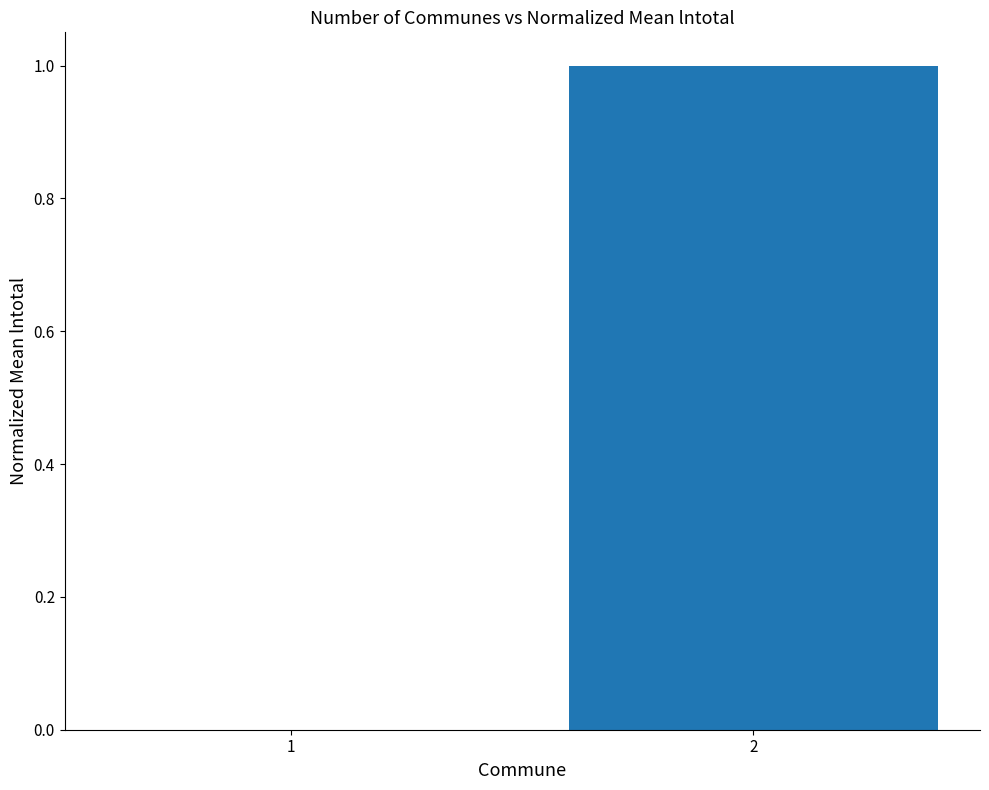

Where is the data nearest to the value 0?

1